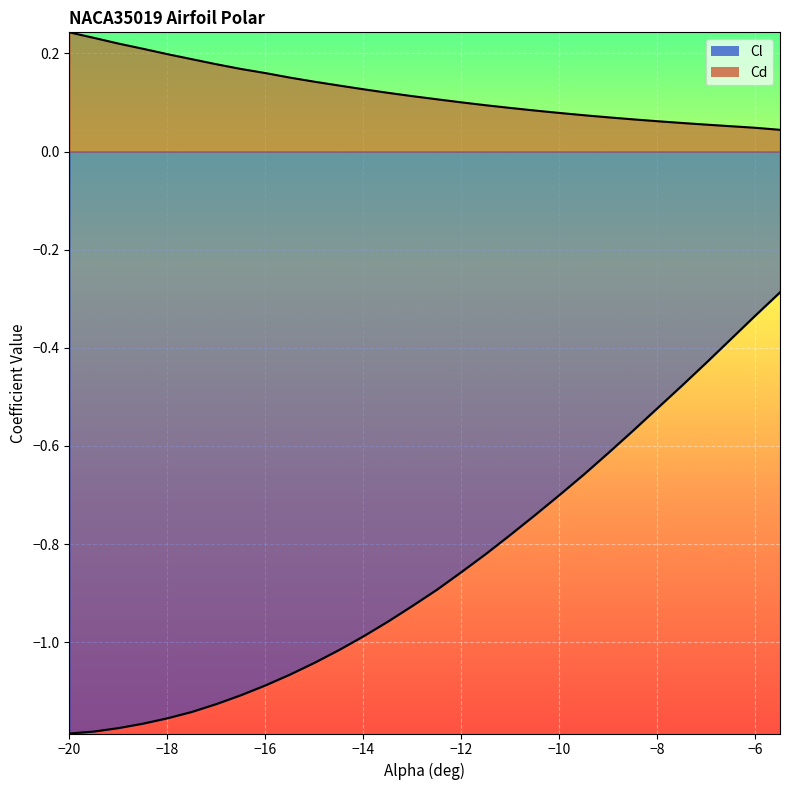

True or false: Cl and Cd intersect in this chart.

False